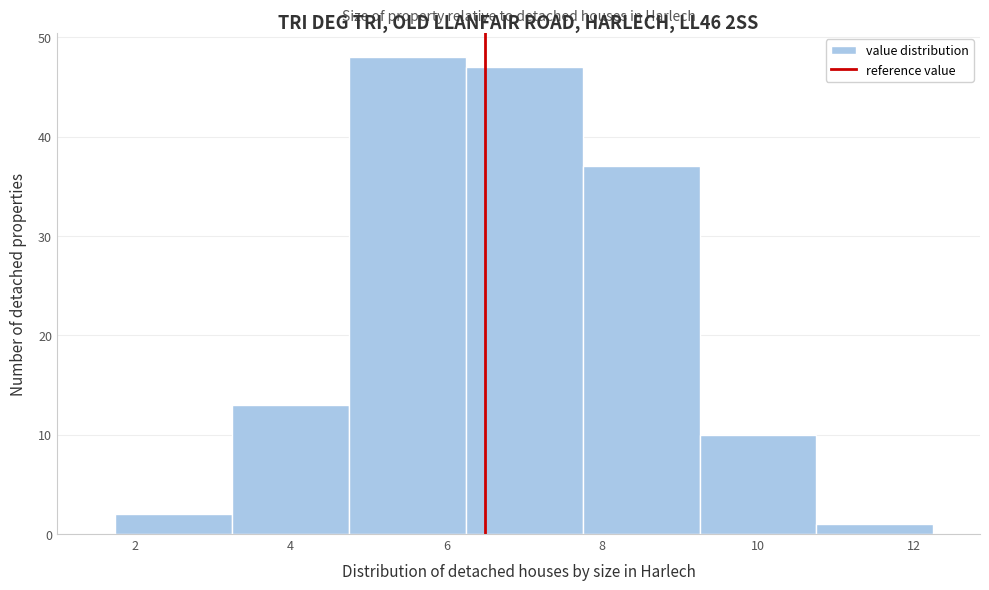

Which range on the x-axis has the tallest bar?

4.75 to 6.25